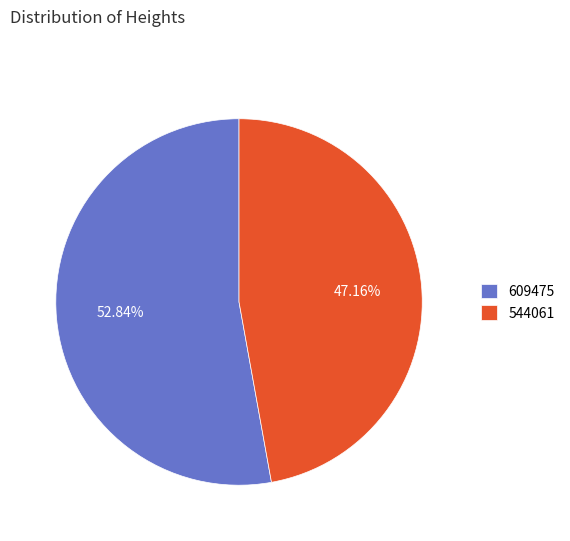

What percentage is the 609475 slice, to the nearest percent?

53%